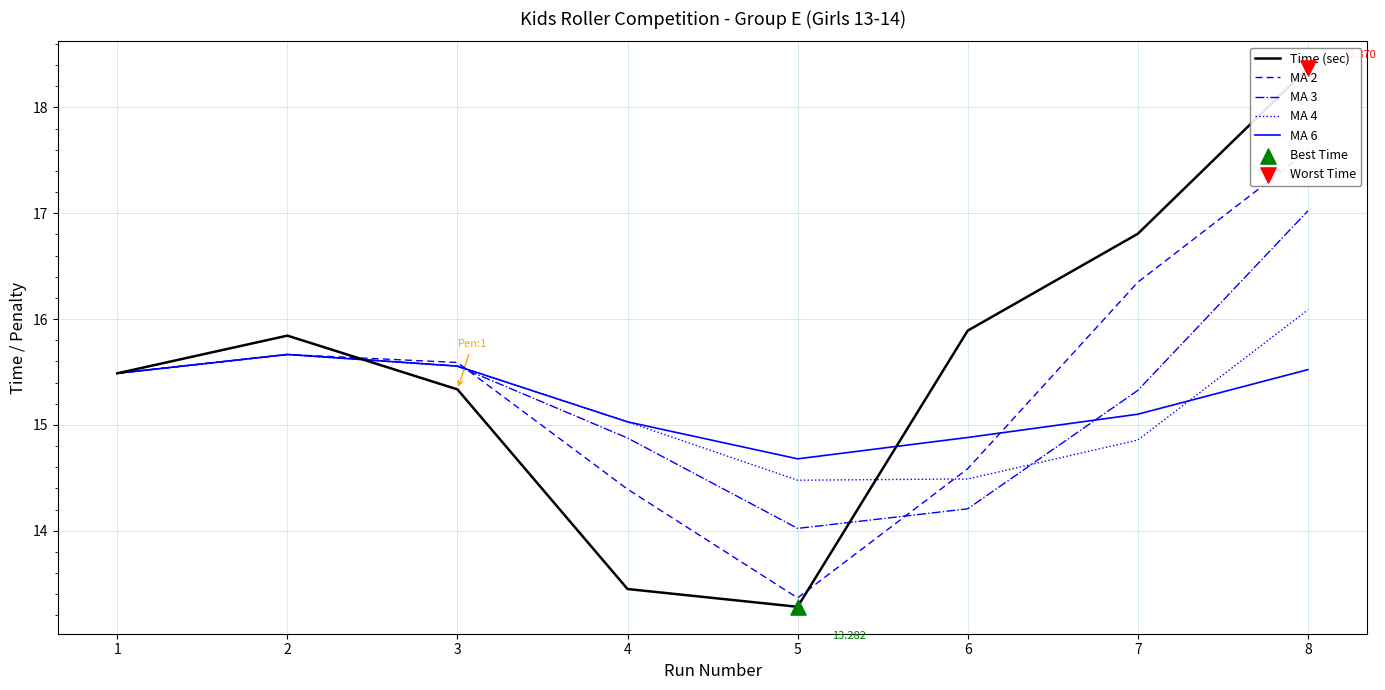

Which series has the largest total across all categories?

Time (sec)